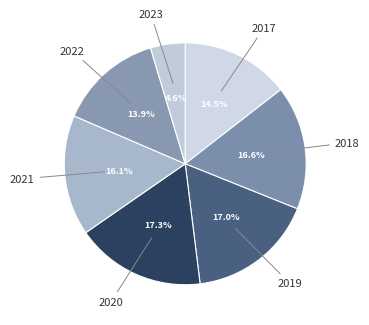

Rank the categories by value from highest to lowest.

2020, 2019, 2018, 2021, 2017, 2022, 2023